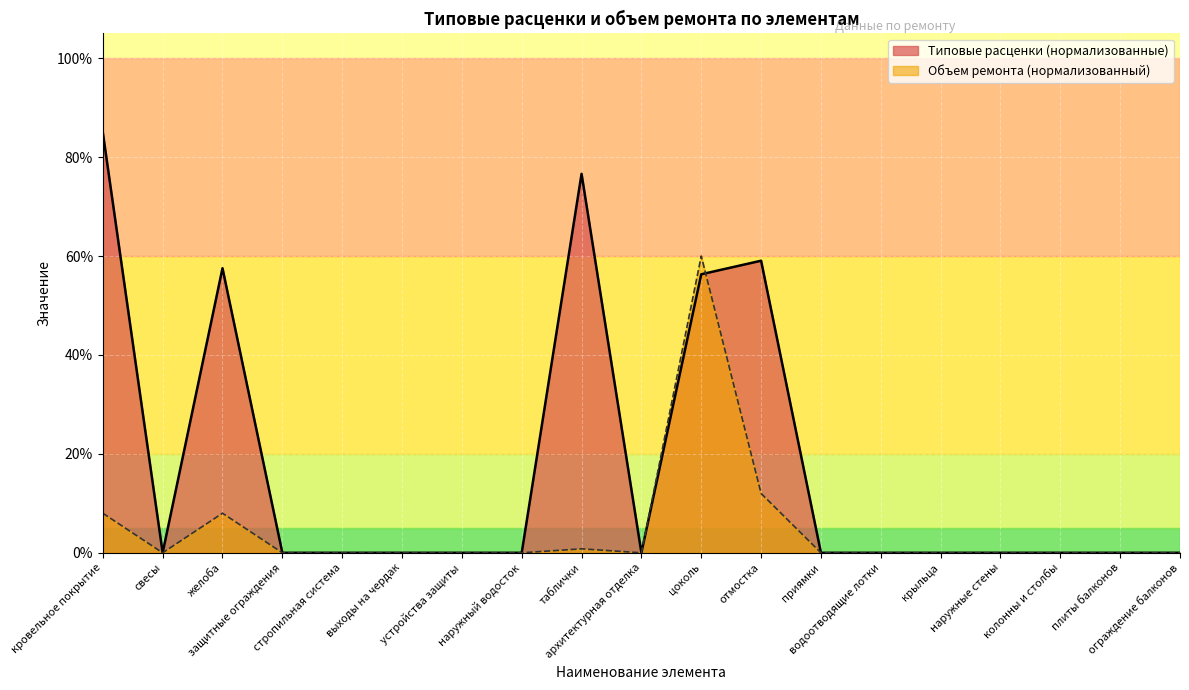

Reading left to right, what are all the values shown in this chart?

Типовые расценки (за единицу): 85.0	0.0	57.5	0.0	0.0	0.0	0.0	0.0	76.6	0.0	56.3	59.1	0.0	0.0	0.0	0.0	0.0	0.0	0.0
Объем ремонта: 8.0	0.0	8.0	0.0	0.0	0.0	0.0	0.0	0.8	0.0	60.0	12.0	0.0	0.0	0.0	0.0	0.0	0.0	0.0